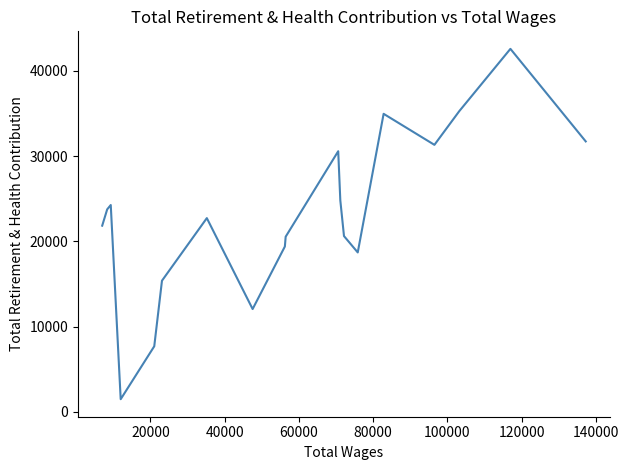

How many lines are shown in the chart?

1